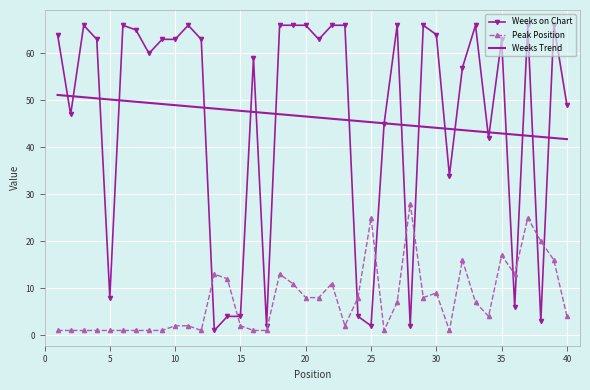

Rank the series by their maximum value, from highest to lowest.

Weeks on Chart, Weeks Trend, Peak Position